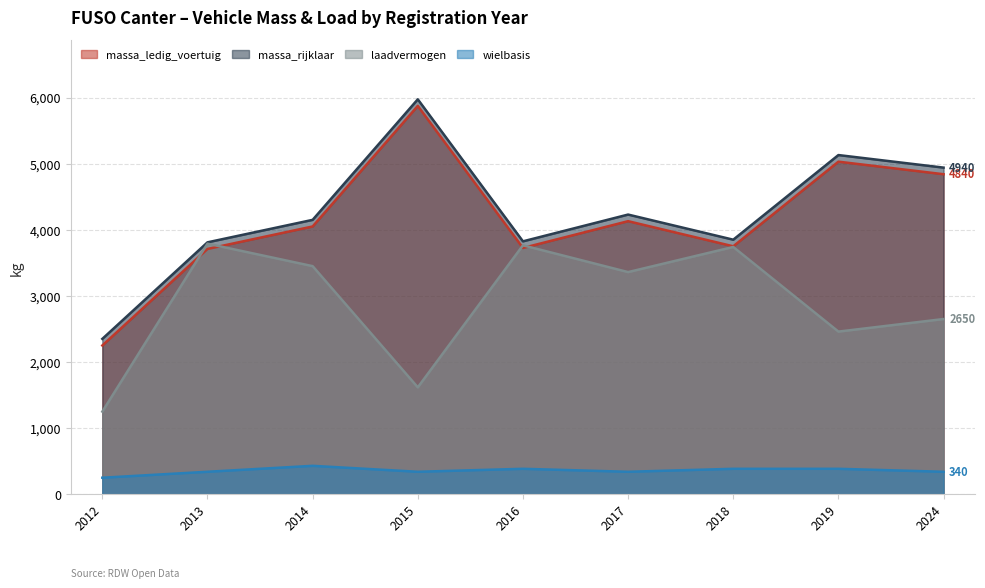

What is the lowest value of the wielbasis series?

250